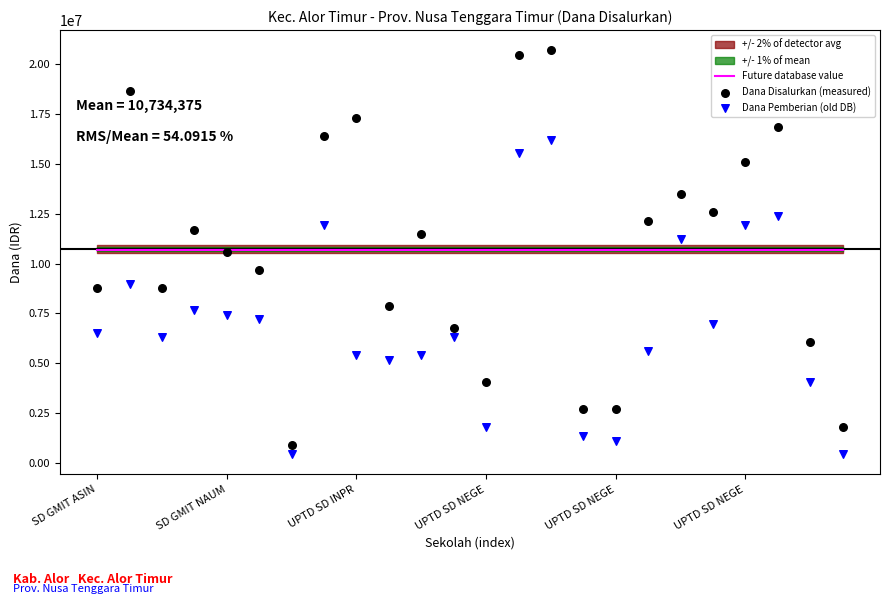

At how many categories does at least one series exceed 19611011?

2